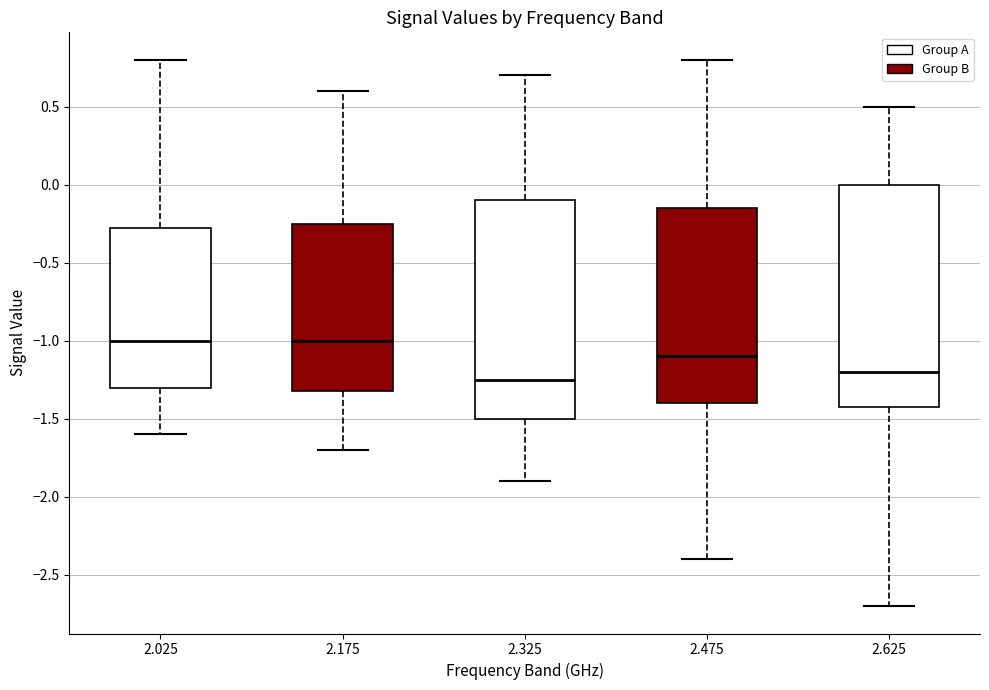

Reading left to right, transcribe this box plot: for each box, give where its median line is, the range the box spans, and where its two whiskers end, as read against the y-axis. The values are not printed on the chart, so give them approximately, as read against the axis.

2.025: median -1.00, box -1.30 to -0.25, whiskers -1.60 to 0.80
2.175: median -1.00, box -1.30 to -0.25, whiskers -1.70 to 0.60
2.325: median -1.25, box -1.50 to -0.10, whiskers -1.90 to 0.70
2.475: median -1.10, box -1.40 to -0.15, whiskers -2.40 to 0.80
2.625: median -1.20, box -1.40 to 0.00, whiskers -2.70 to 0.50